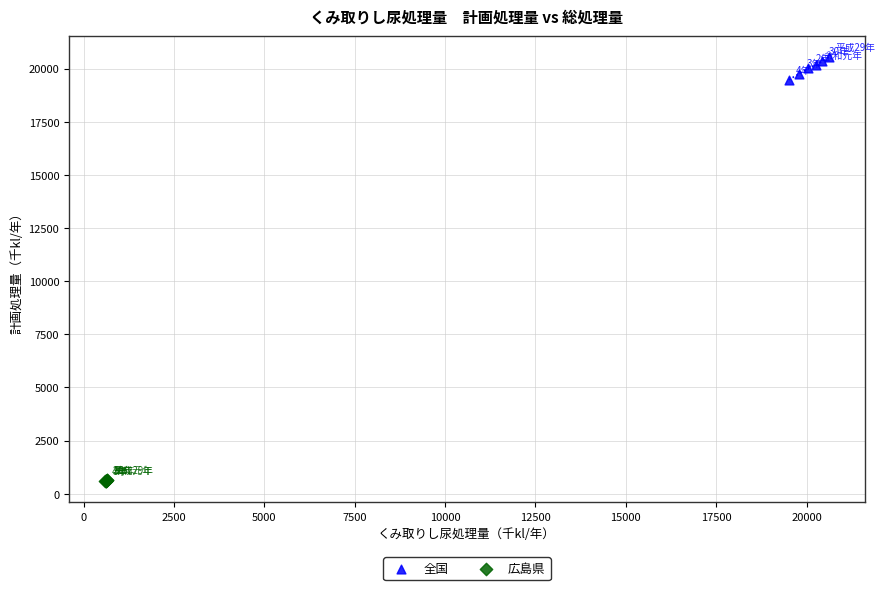

Which series reaches the minimum Y coordinate?

広島県